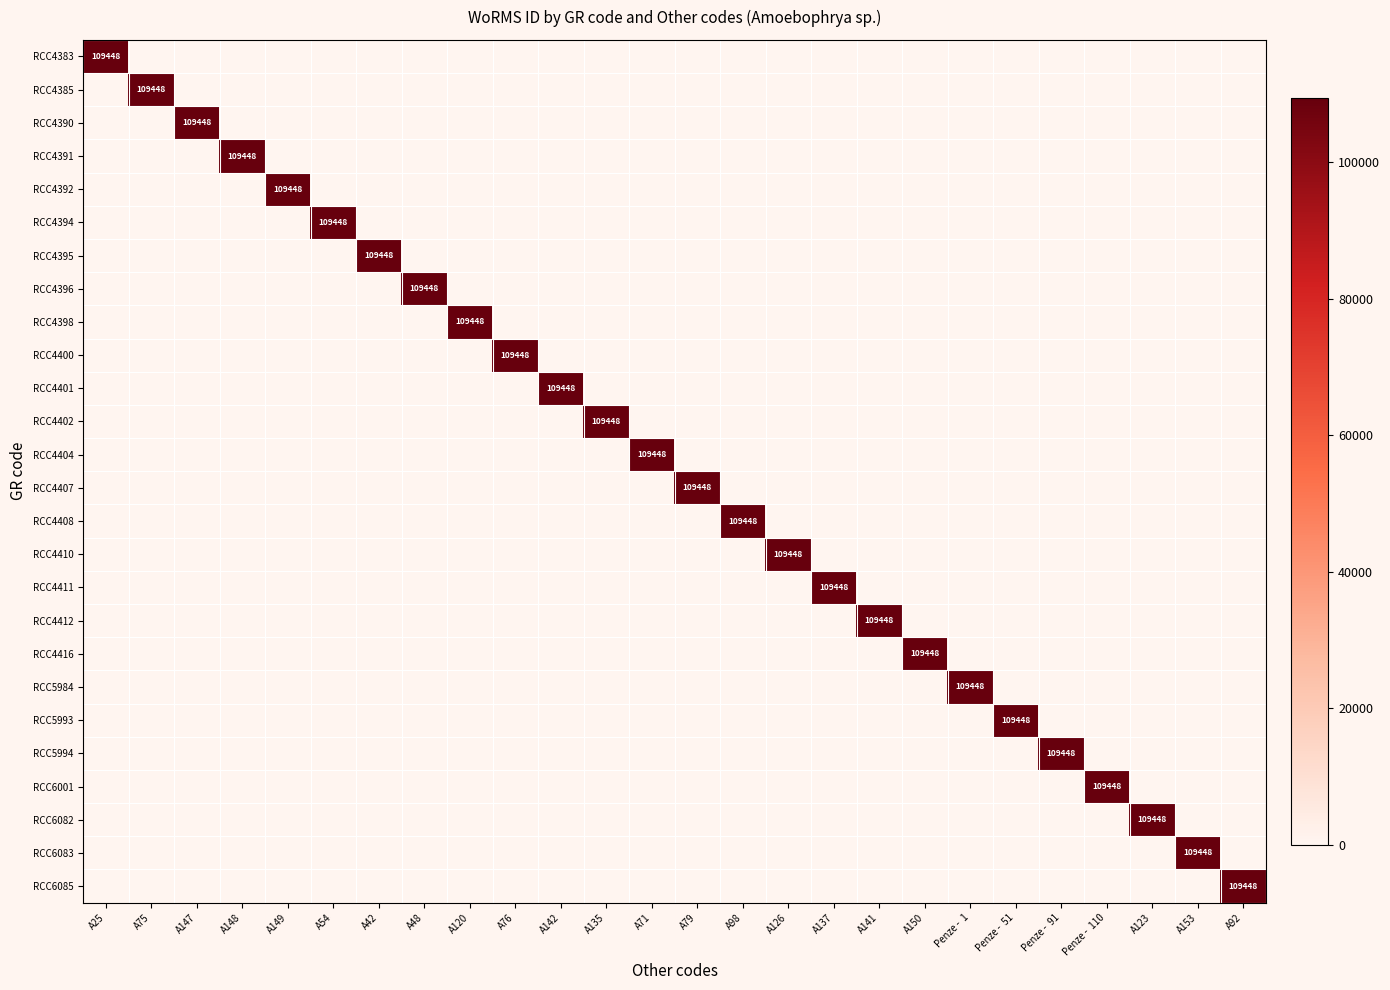

Count the number of data series in this chart.

26